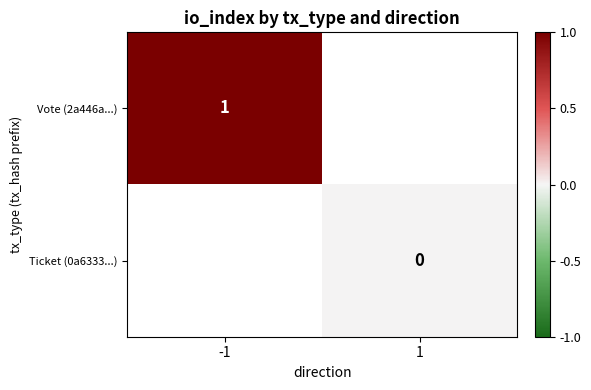

The value of Vote (2a446a...) at -1 is 1. True or false?

True